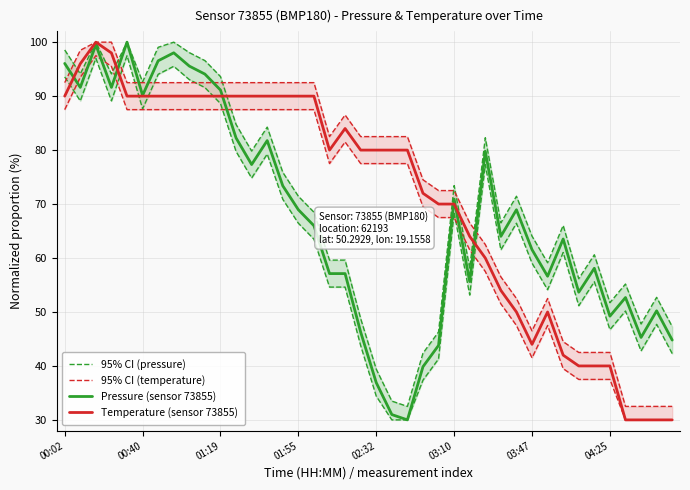

What is the difference between the second highest and second lowest values in the Temperature (sensor 73855) series?

68.0